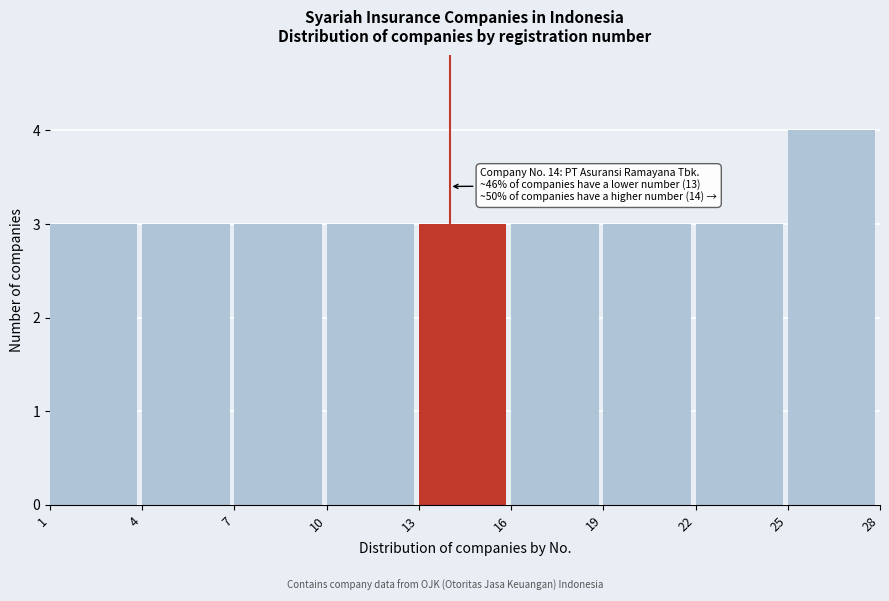

Over which range of the x-axis is the bar tallest?

25 to 28